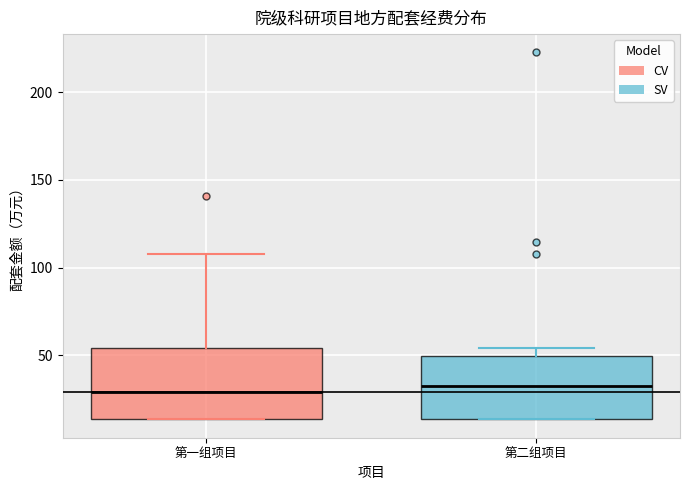

Reading left to right, read every box against the y-axis: the position of its median line, the range the box covers, and the ends of its whiskers. The values are not printed on the chart, so give them approximately, as read against the axis.

第一组项目: median 30, box 15 to 55, whiskers 15 to 110
第二组项目: median 30, box 15 to 50, whiskers 15 to 55